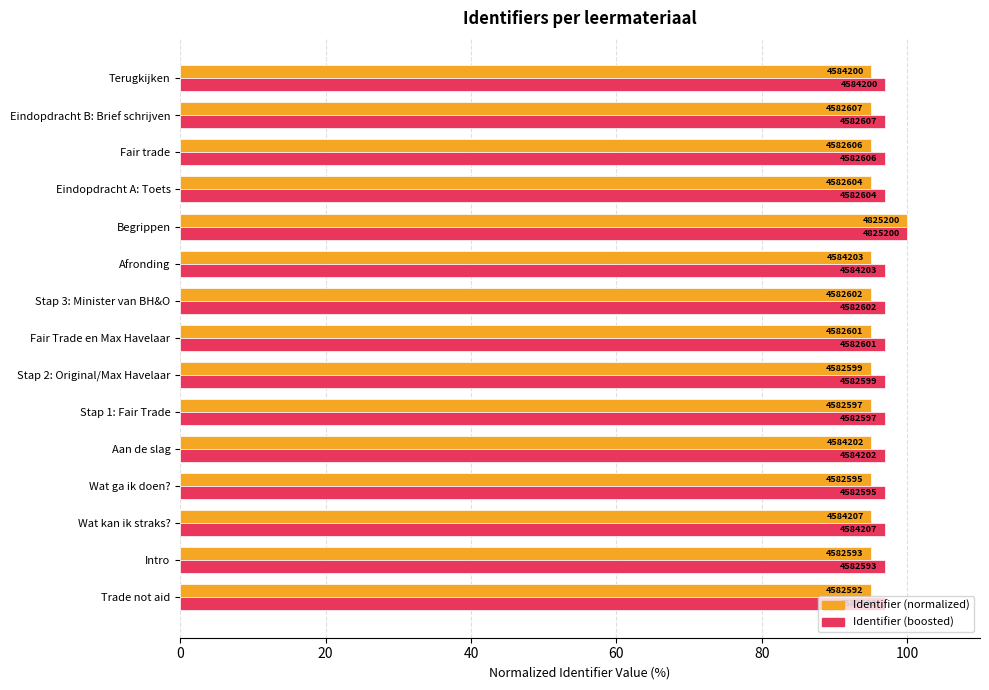

What are all the series names shown in the legend?

Identifier (normalized), Identifier (boosted)